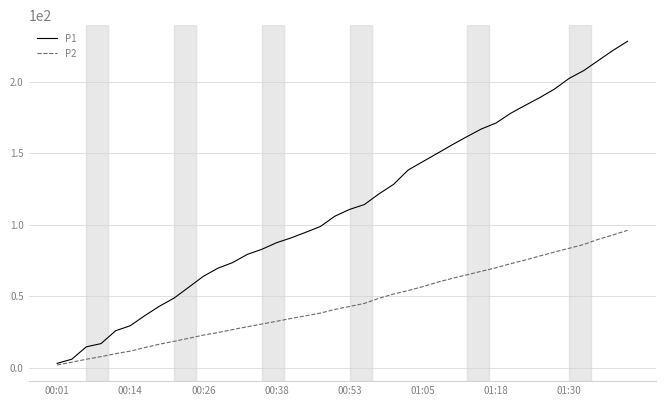

How many values in the P2 series exceed 42?

20